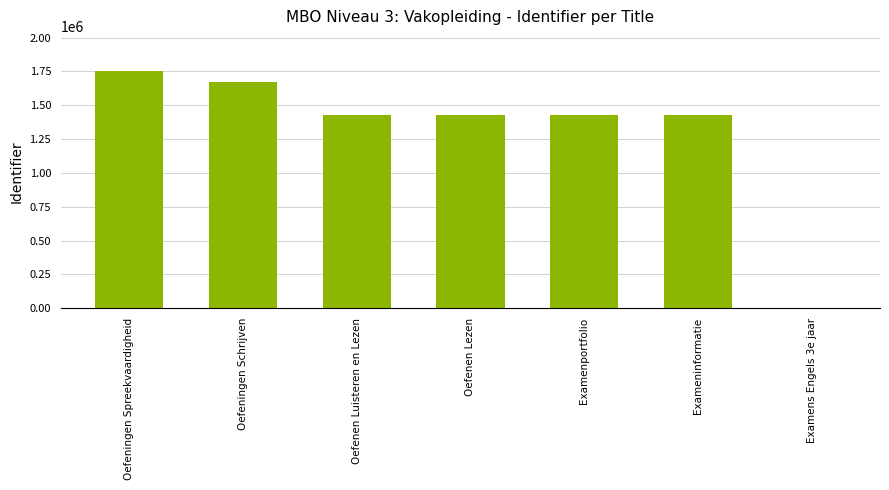

Approximately how many times larger is the value at Exameninformatie compared to Oefenen Luisteren en Lezen?

1.0